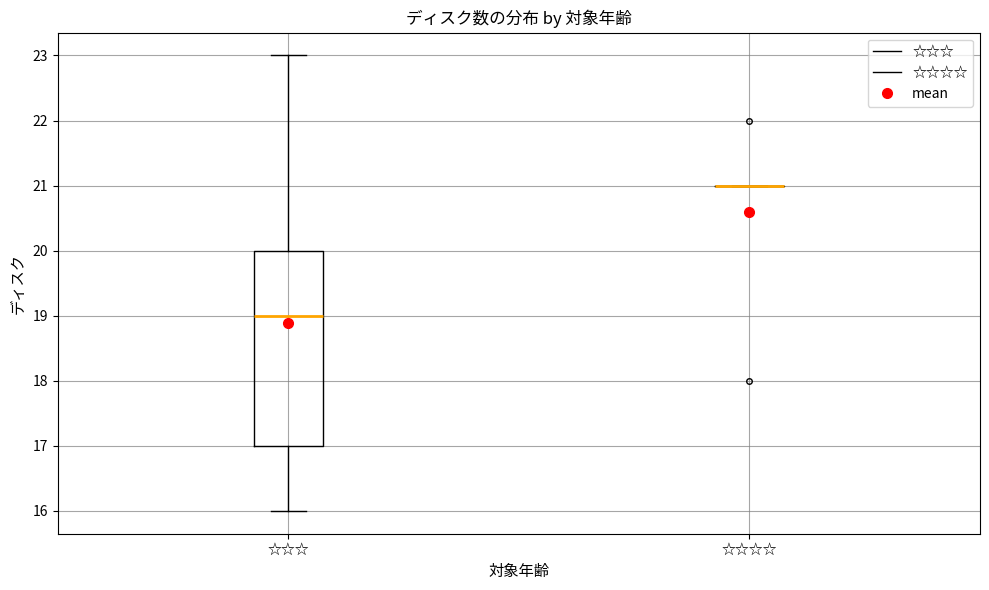

Reading left to right, read every box against the y-axis: the position of its median line, the range the box covers, and the ends of its whiskers. The values are not printed on the chart, so give them approximately, as read against the axis.

☆☆☆: median 19, box 17 to 20, whiskers 16 to 23
☆☆☆☆: box collapsed to a line at 21, whiskers 21 to 21